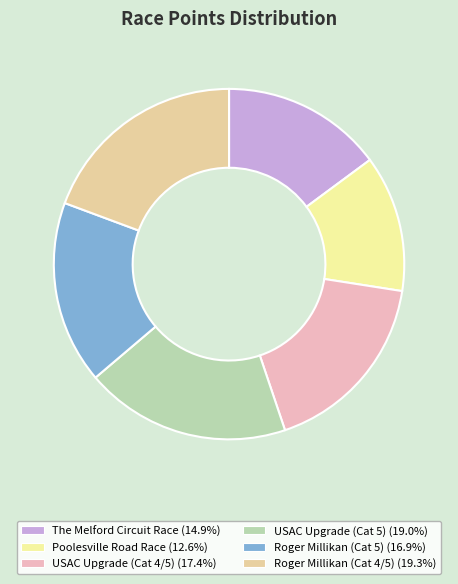

To the nearest percent, what is the combined percentage of USAC Upgrade (Cat 4/5) and Roger Millikan (Cat 5)?

34%